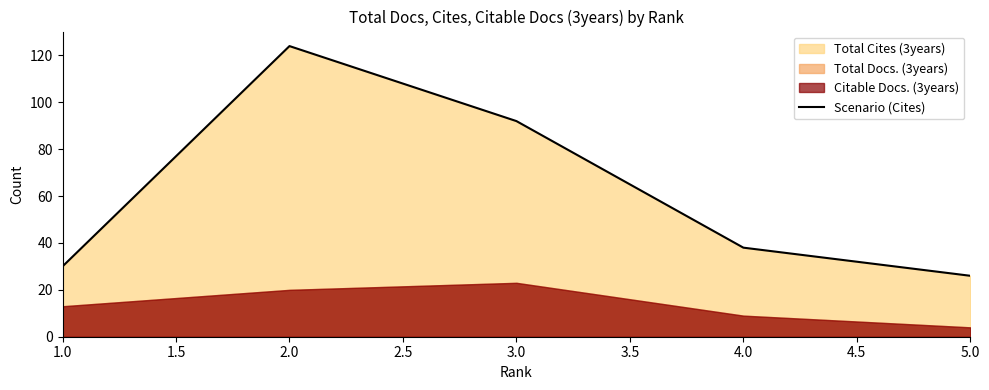

List the labels in order of Scenario (Cites) value, largest first.

2.0, 3.0, 4.0, 1.0, 5.0